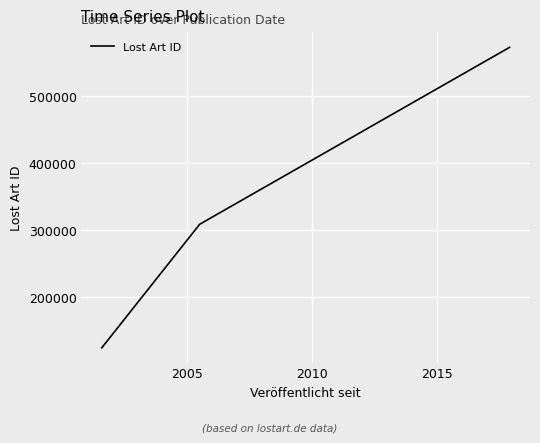

What is the minimum value shown in the chart?

124929